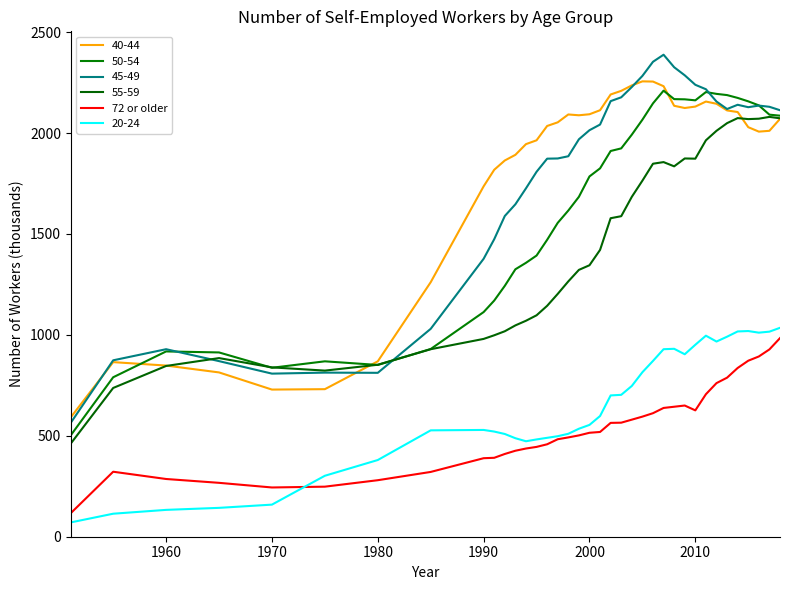

How many lines are shown in the chart?

6